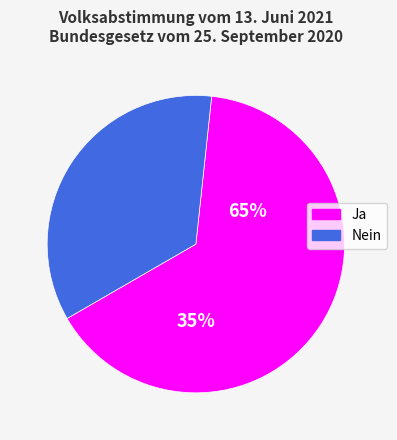

Rank the categories by value from highest to lowest.

Ja, Nein